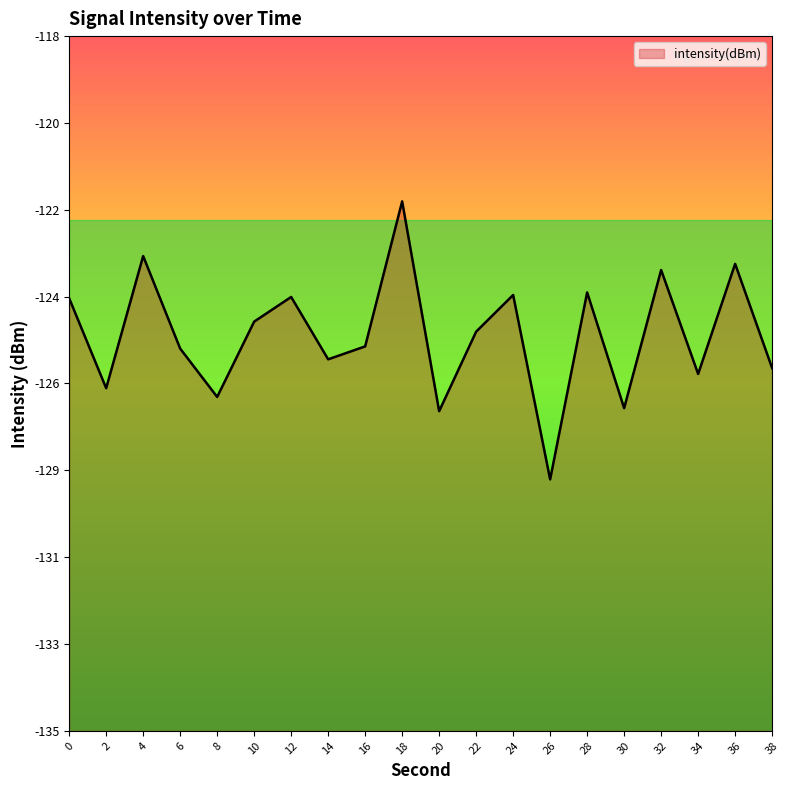

How many lines are shown in the chart?

1